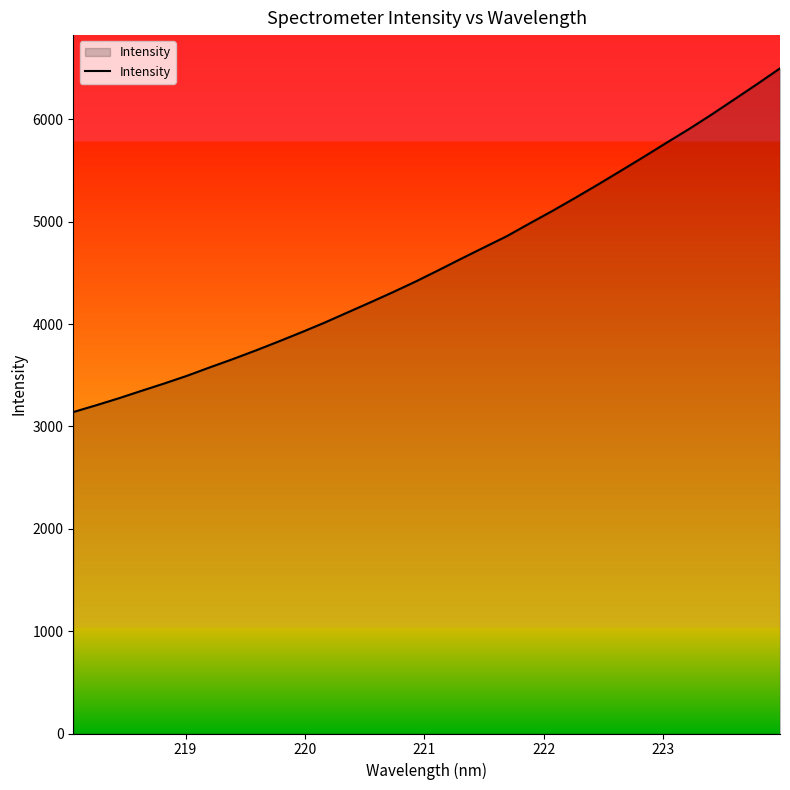

What is the difference between the maximum and minimum values?

3357.4